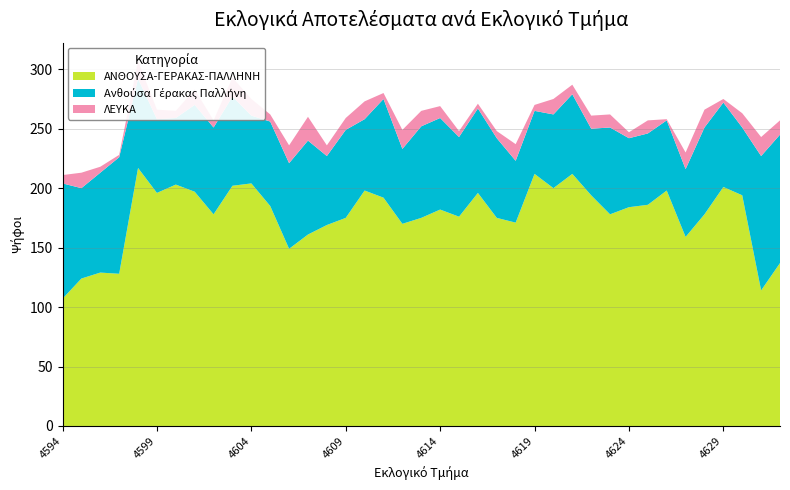

Reading left to right, list all the values displayed in this chart.

ΑΝΘΟΥΣΑ-ΓΕΡΑΚΑΣ-ΠΑΛΛΗΝΗ: 4594=107	4595=124	4596=129	4597=128	4598=217	4599=196	4600=203	4601=197	4602=178	4603=202	4604=204	4605=185	4606=149	4607=161	4608=169	4609=175	4610=198	4611=192	4612=170	4613=175	4614=182	4615=176	4616=196	4617=175	4618=171	4619=212	4620=200	4621=212	4622=194	4623=178	4624=184	4625=186	4626=198	4627=159	4628=178	4629=201	4630=194	4631=114	4632=137
Ανθούσα Γέρακας Παλλήνη: 4594=97	4595=76	4596=84	4597=98	4598=75	4599=62	4600=56	4601=73	4602=73	4603=75	4604=57	4605=71	4606=72	4607=79	4608=58	4609=74	4610=60	4611=83	4612=63	4613=77	4614=77	4615=67	4616=71	4617=67	4618=52	4619=53	4620=62	4621=67	4622=56	4623=73	4624=58	4625=60	4626=59	4627=57	4628=73	4629=71	4630=57	4631=113	4632=108
ΛΕΥΚΑ: 4594=7	4595=13	4596=5	4597=2	4598=15	4599=8	4600=6	4601=13	4602=6	4603=16	4604=14	4605=6	4606=15	4607=20	4608=9	4609=10	4610=15	4611=5	4612=16	4613=13	4614=10	4615=5	4616=4	4617=6	4618=14	4619=5	4620=13	4621=8	4622=11	4623=11	4624=5	4625=11	4626=1	4627=14	4628=15	4629=3	4630=12	4631=16	4632=12